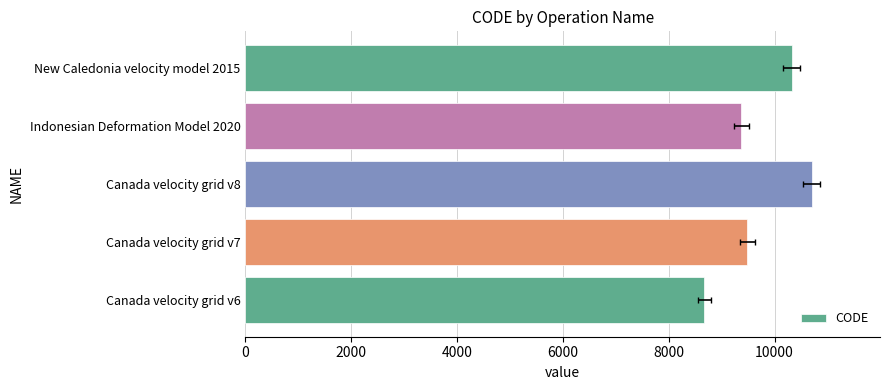

What is the greatest value displayed?

10707